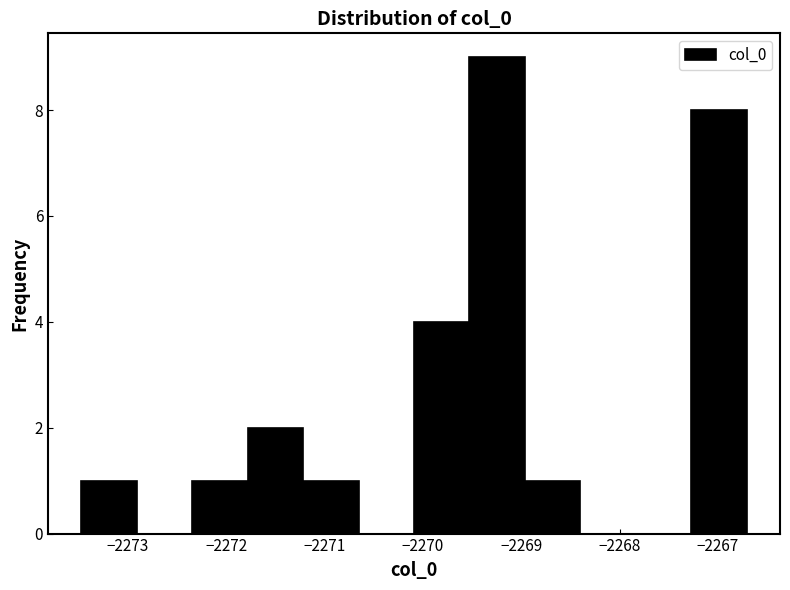

Reading left to right, transcribe this chart: for each bar, give the range it covers on the x-axis and its height. Neither the bar edges nor the heights are printed on the chart, so give them approximately, as read against the axes.

-2273.5 to -2272.9: 1
-2272.9 to -2272.3: 0
-2272.3 to -2271.8: 1
-2271.8 to -2271.2: 2
-2271.2 to -2270.7: 1
-2270.7 to -2270.1: 0
-2270.1 to -2269.5: 4
-2269.5 to -2269.0: 9
-2269.0 to -2268.4: 1
-2268.4 to -2267.8: 0
-2267.8 to -2267.3: 0
-2267.3 to -2266.7: 8